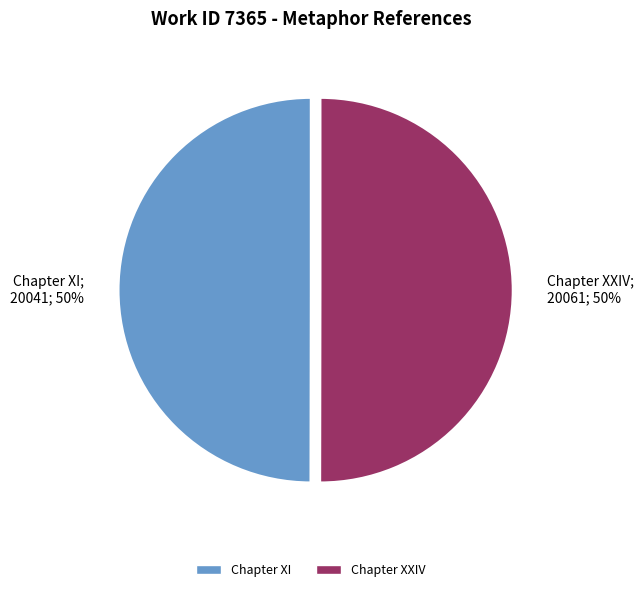

What is the ratio of the value at Chapter XXIV to the value at Chapter XI?

1.0